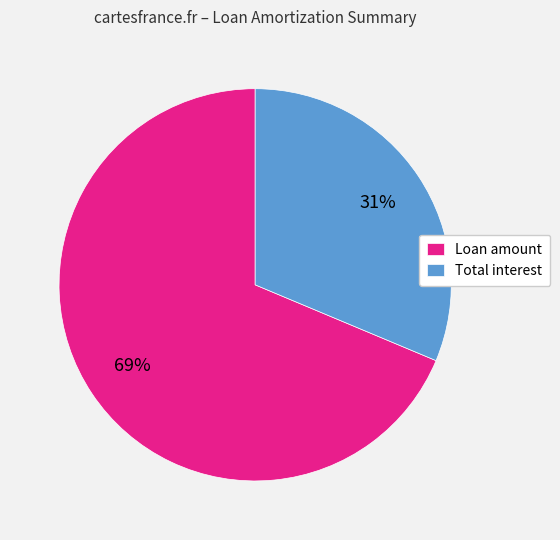

How many segments does this pie chart have?

2